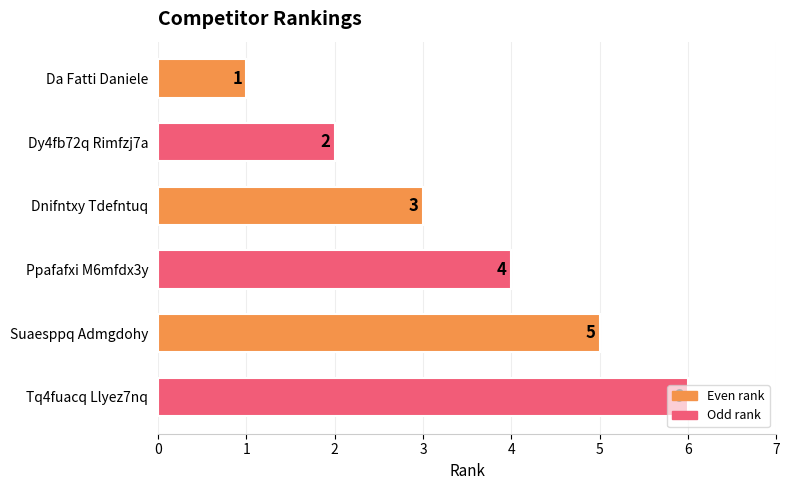

How many data points does each series have?

6